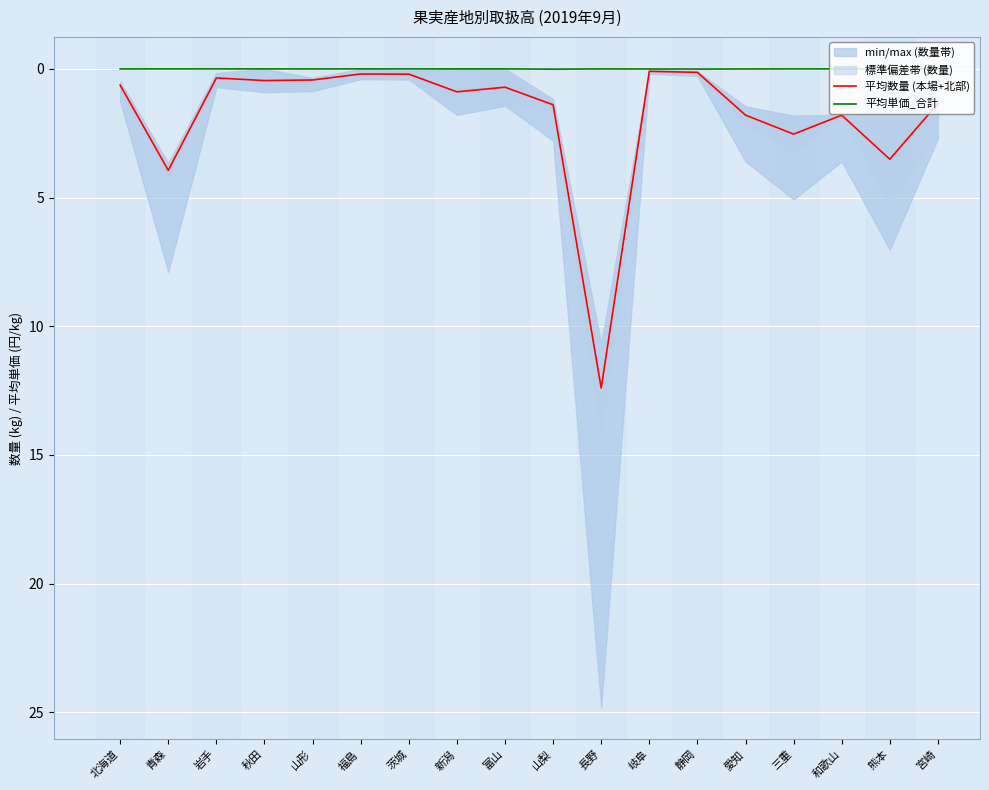

At which label does 平均単価_合計 reach its minimum?

福島